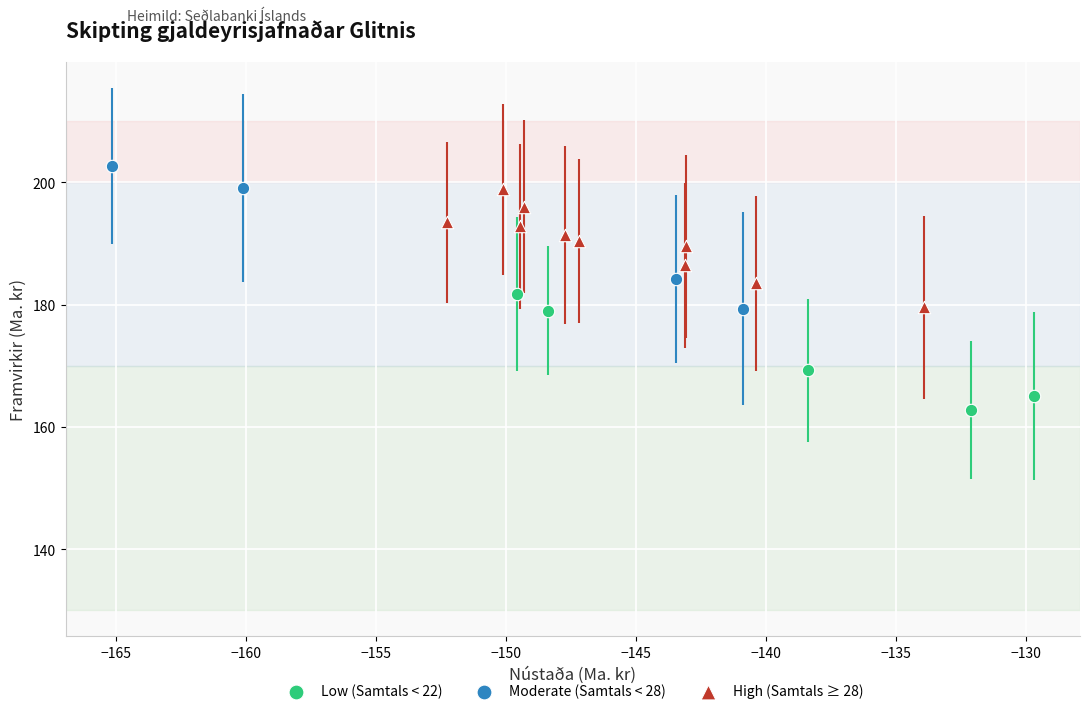

Which series contains the lowest Y value?

Low (Samtals < 22)